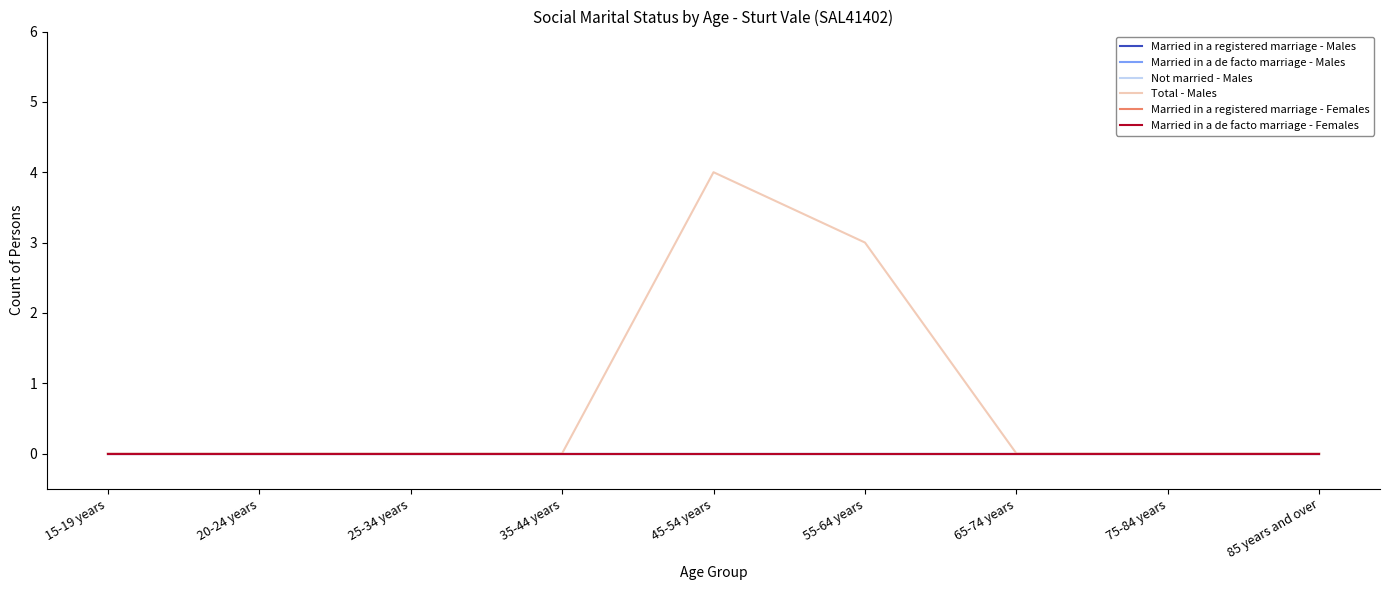

How many lines are shown in the chart?

6